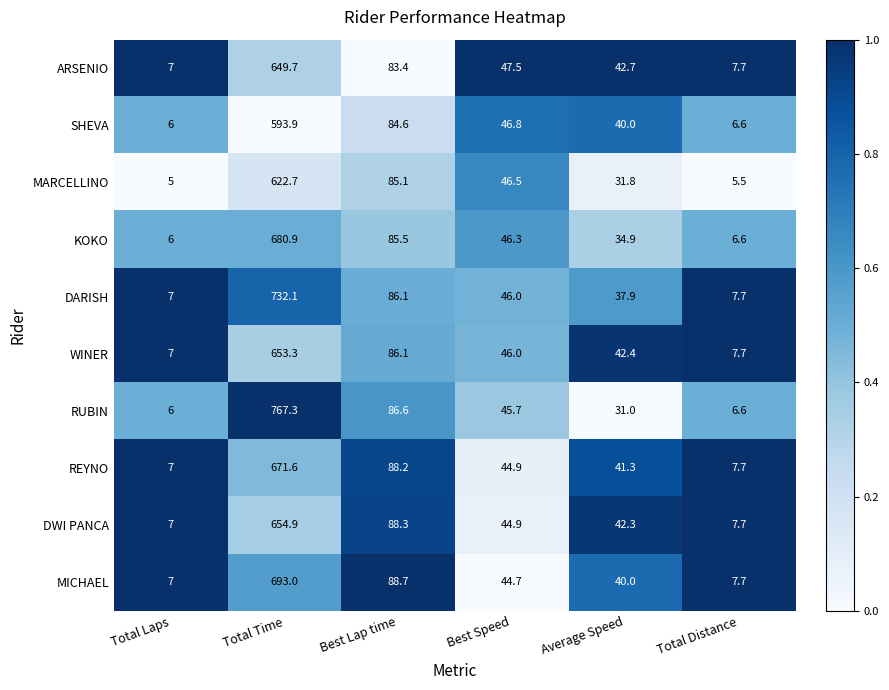

The value of KOKO at Average Speed is 21.3. True or false?

False